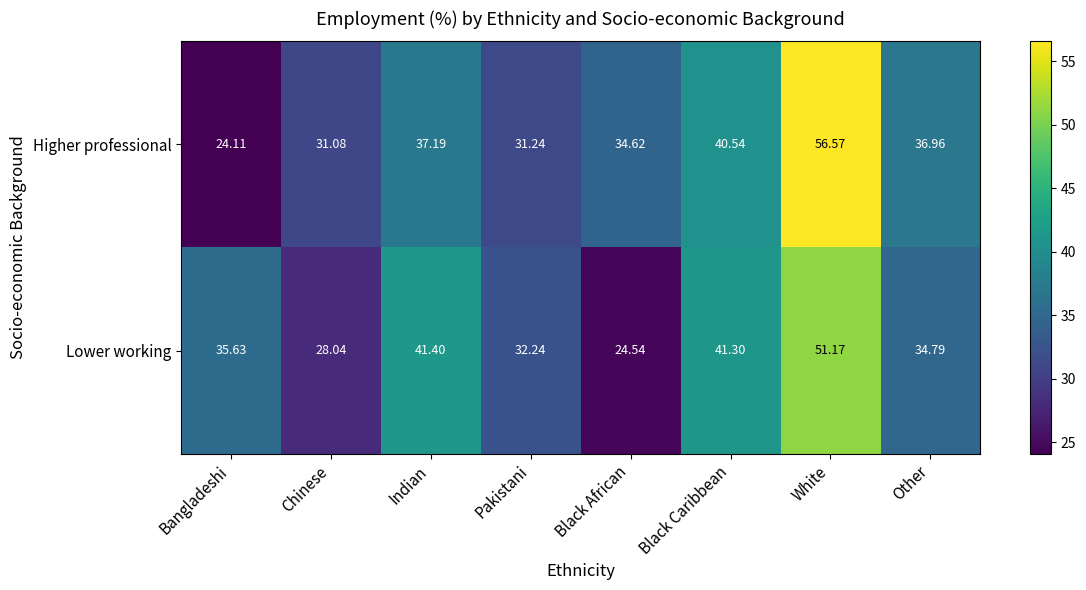

Which label corresponds to the largest value in the chart?

White